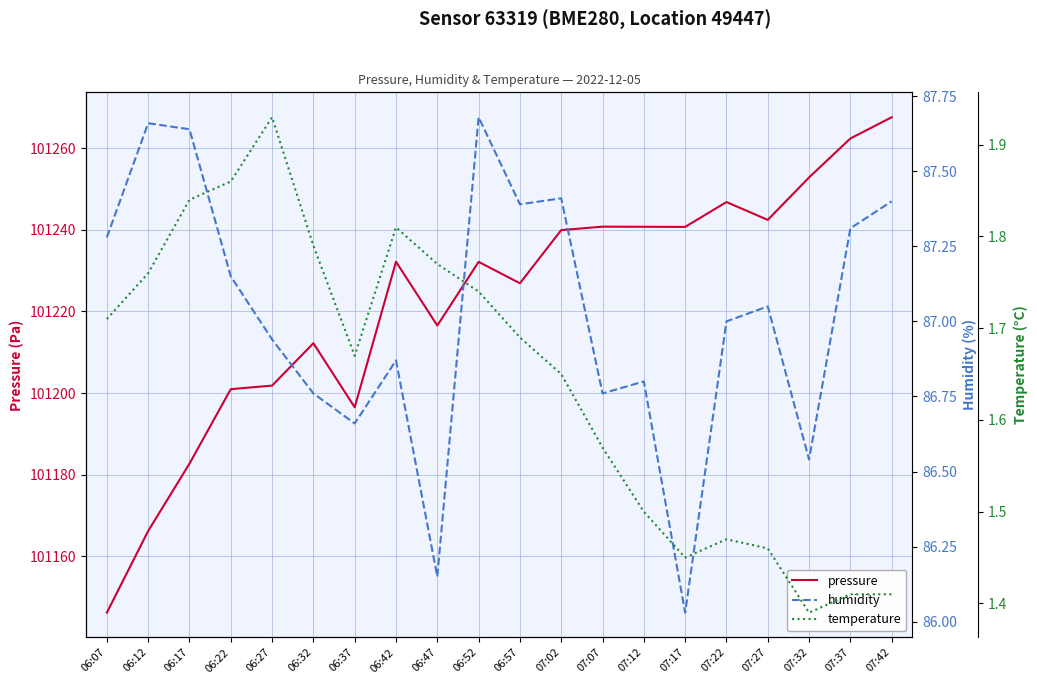

At which category does humidity reach its first local peak?

06:12